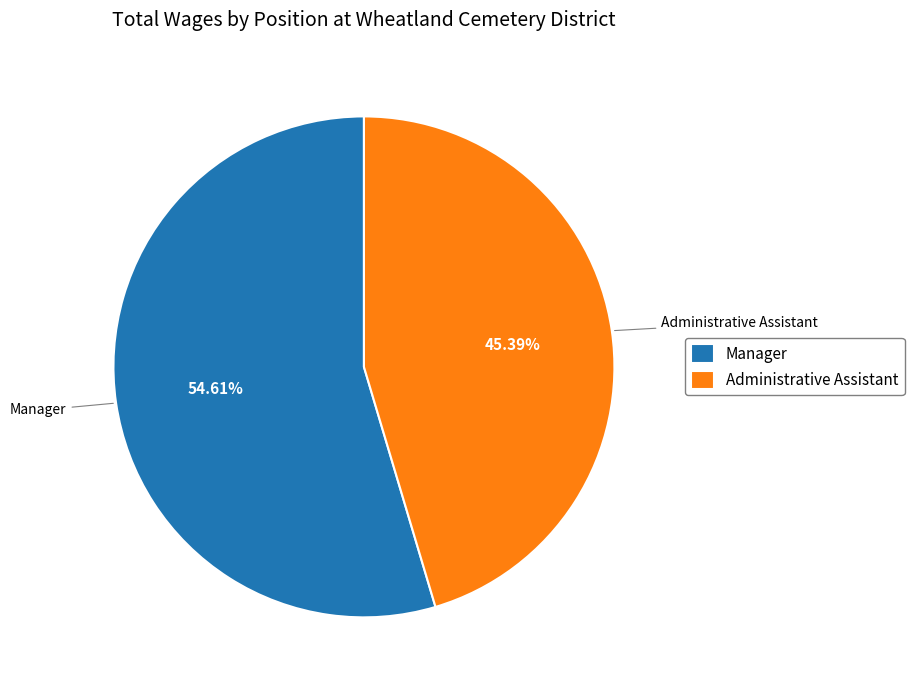

Rank the categories by value from highest to lowest.

Manager, Administrative Assistant